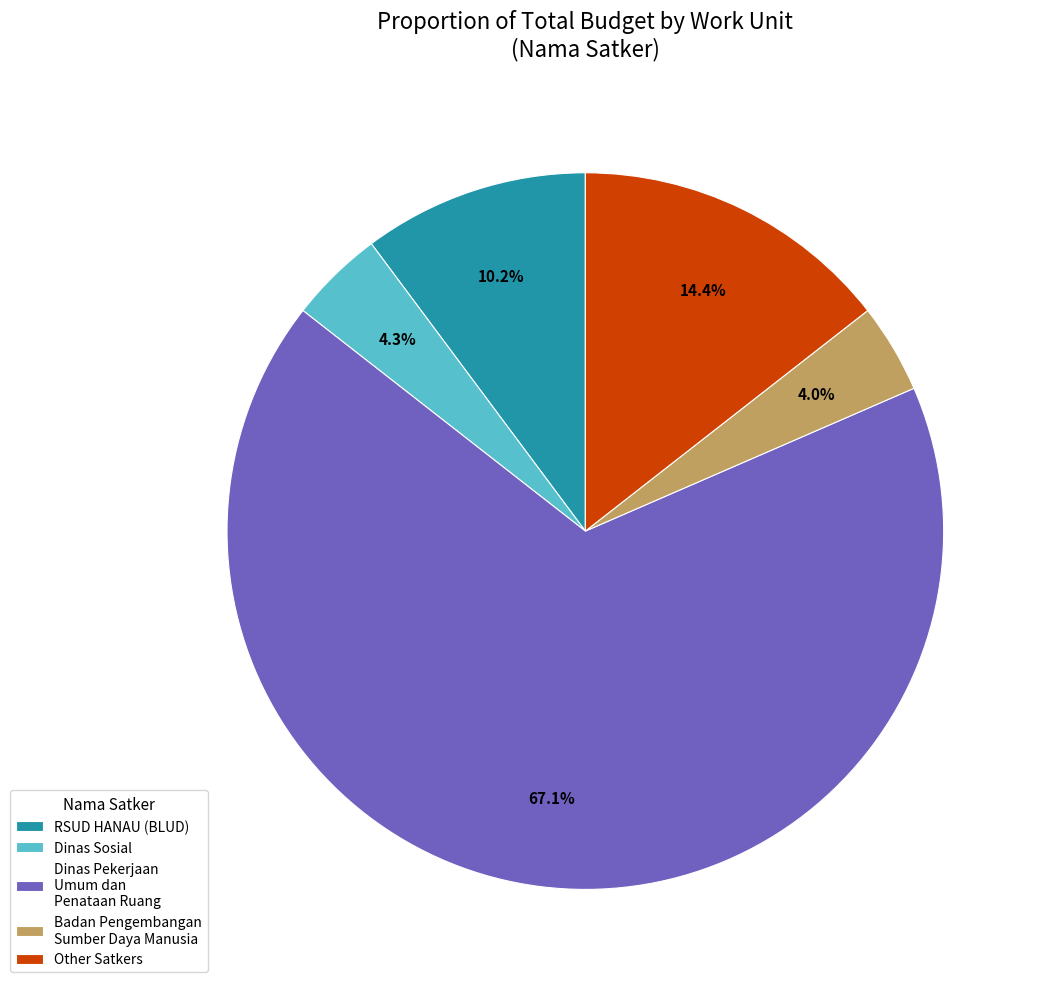

Which has a higher value, Dinas Sosial or Dinas Pekerjaan Umum dan Penataan Ruang?

Dinas Pekerjaan Umum dan Penataan Ruang